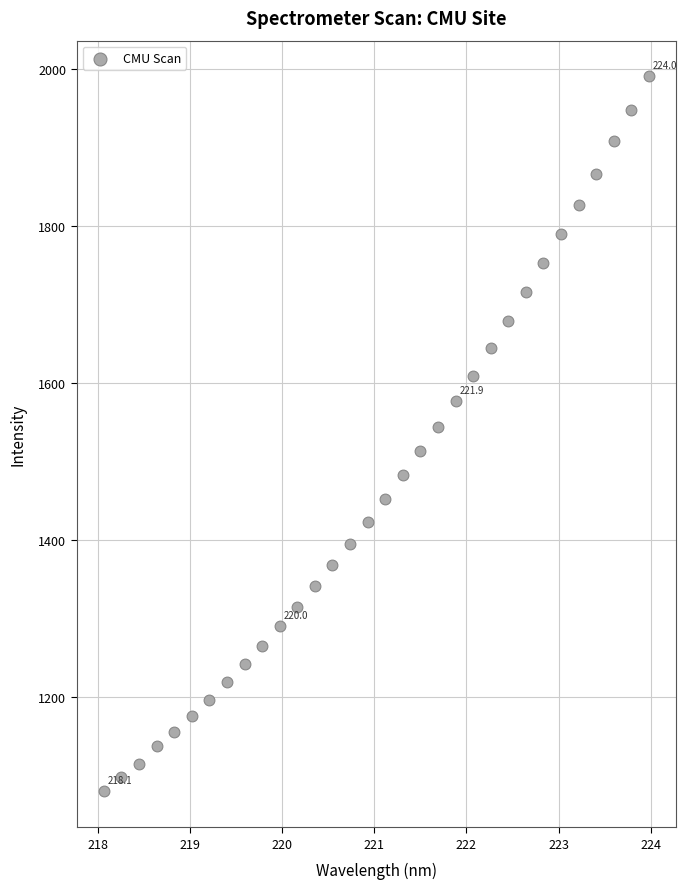

What is the range of Y values (max minus min)?

910.1